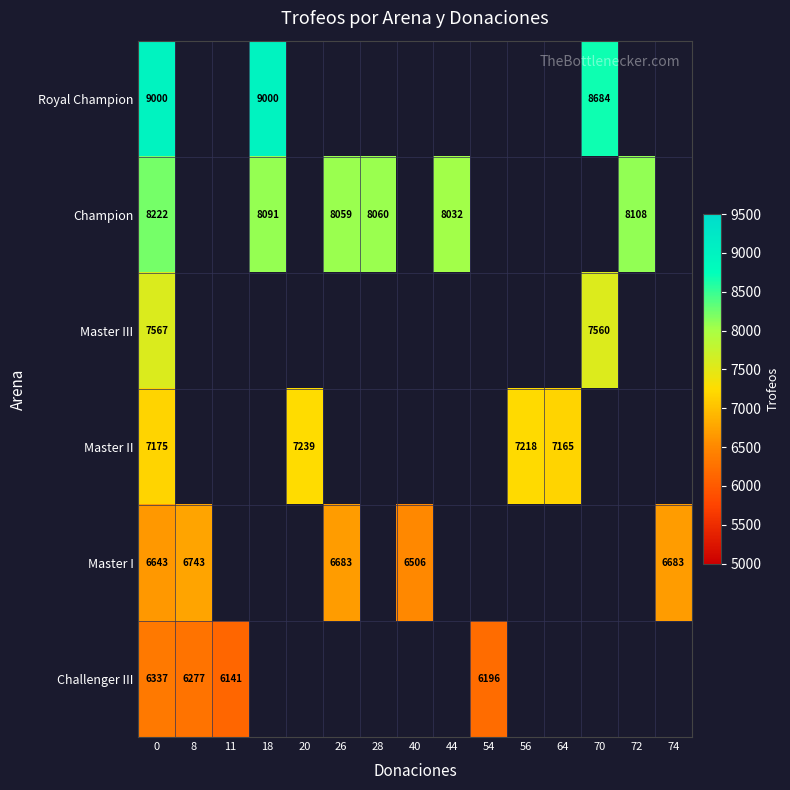

The value of Challenger III at 8 is 6277. True or false?

True